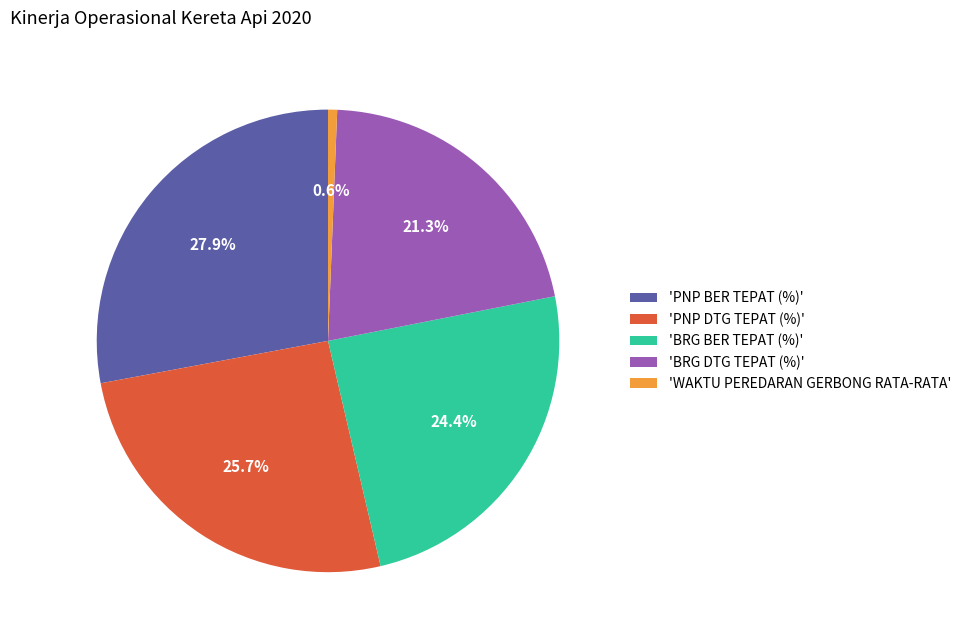

Is there any slice that represents more than half of the pie?

No